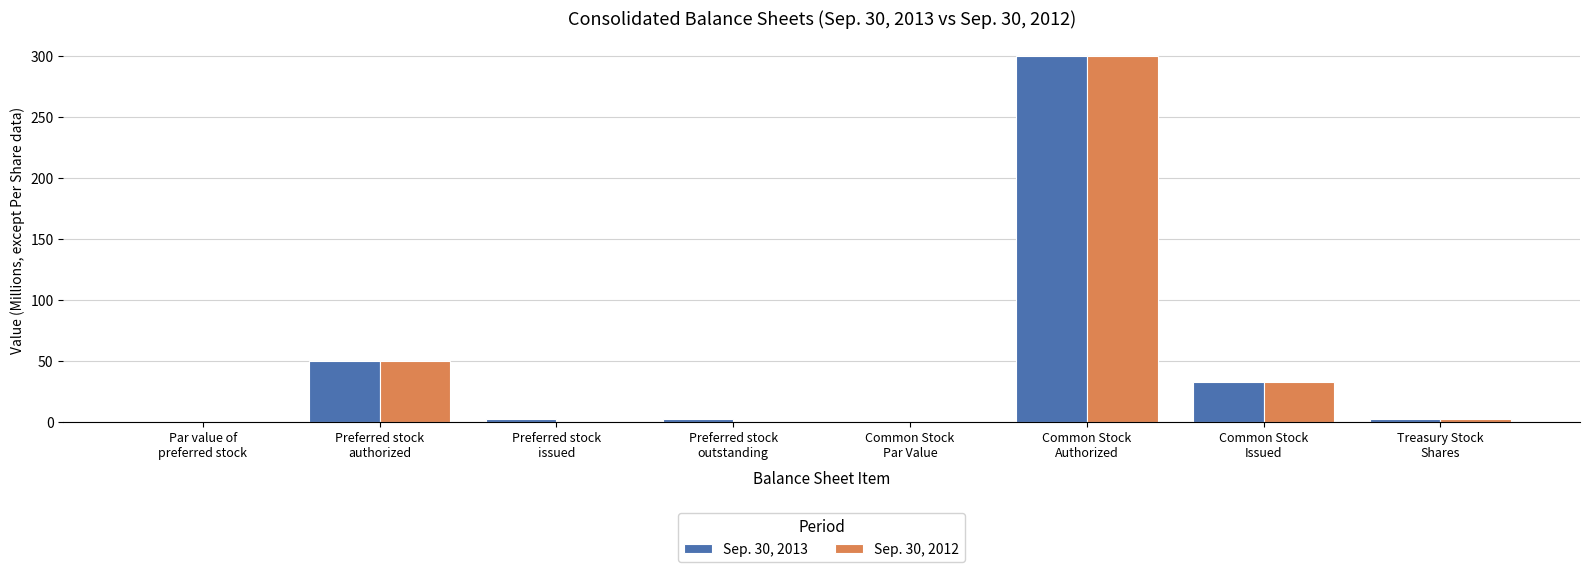

Which category has the highest value in the Sep. 30, 2013 series?

Common Stock
Authorized